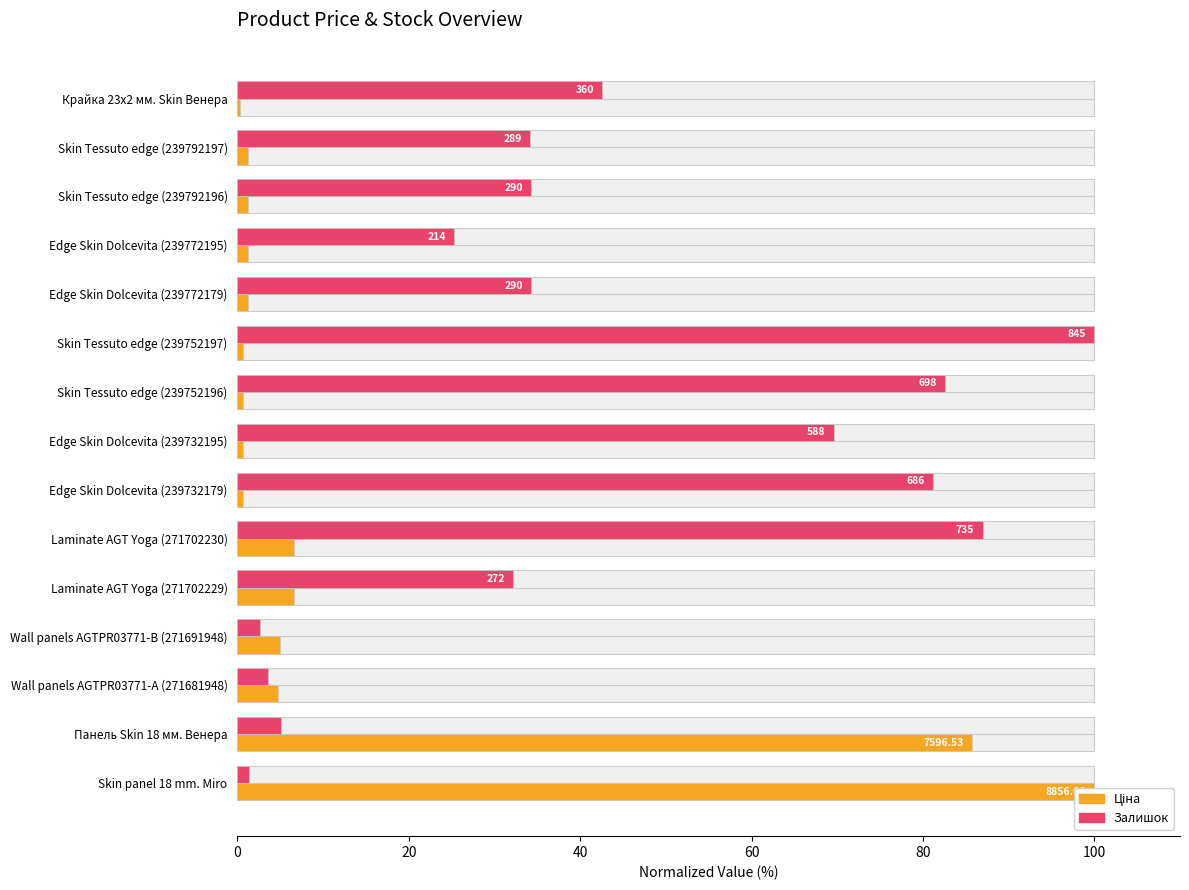

What is the maximum value for Ціна?

100.0